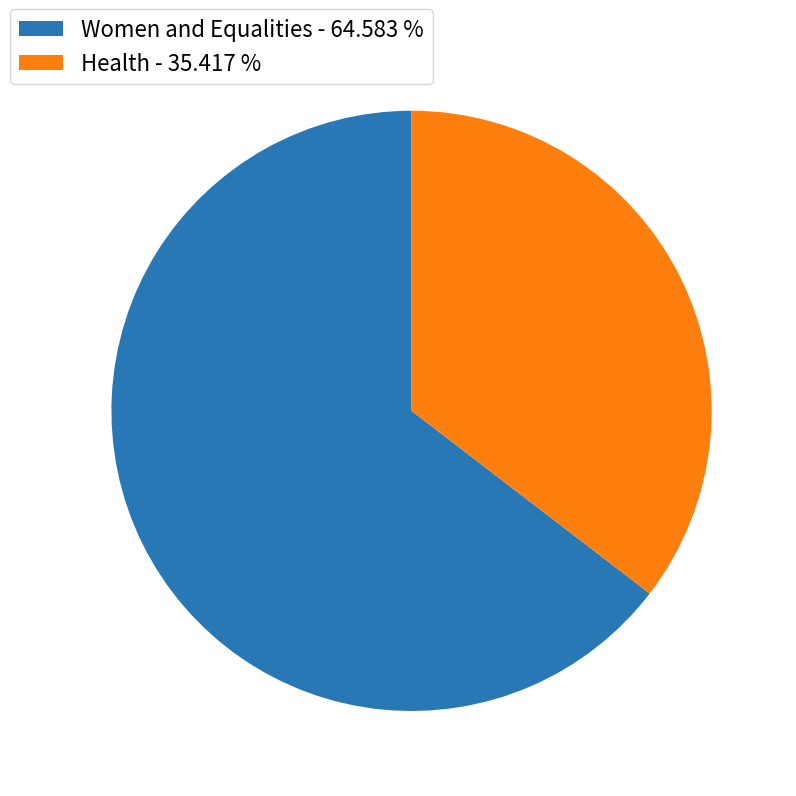

Between Health and Women and Equalities, which is larger?

Women and Equalities